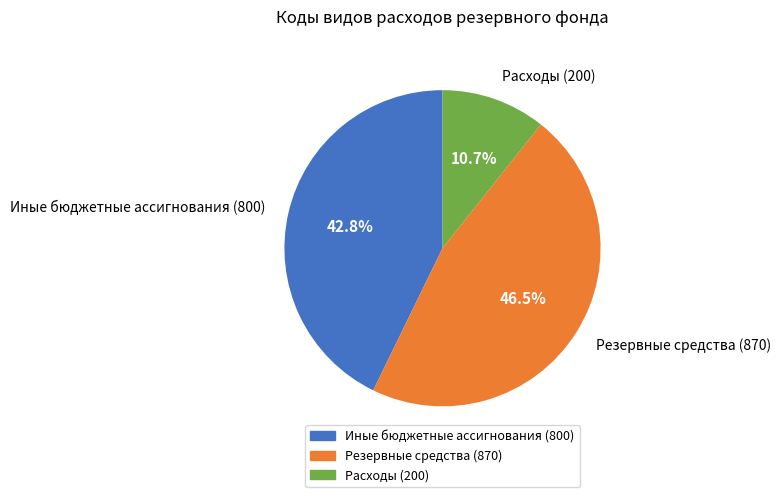

Which category has the biggest portion of the pie?

Резервные средства (870)